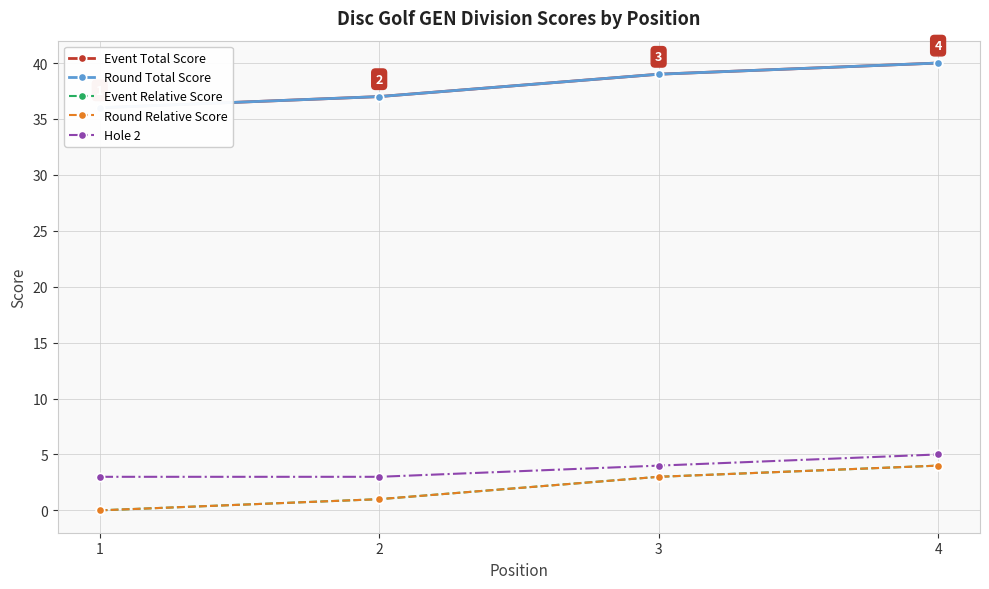

True or false: Round Total Score and Hole 2 cross at least once.

False